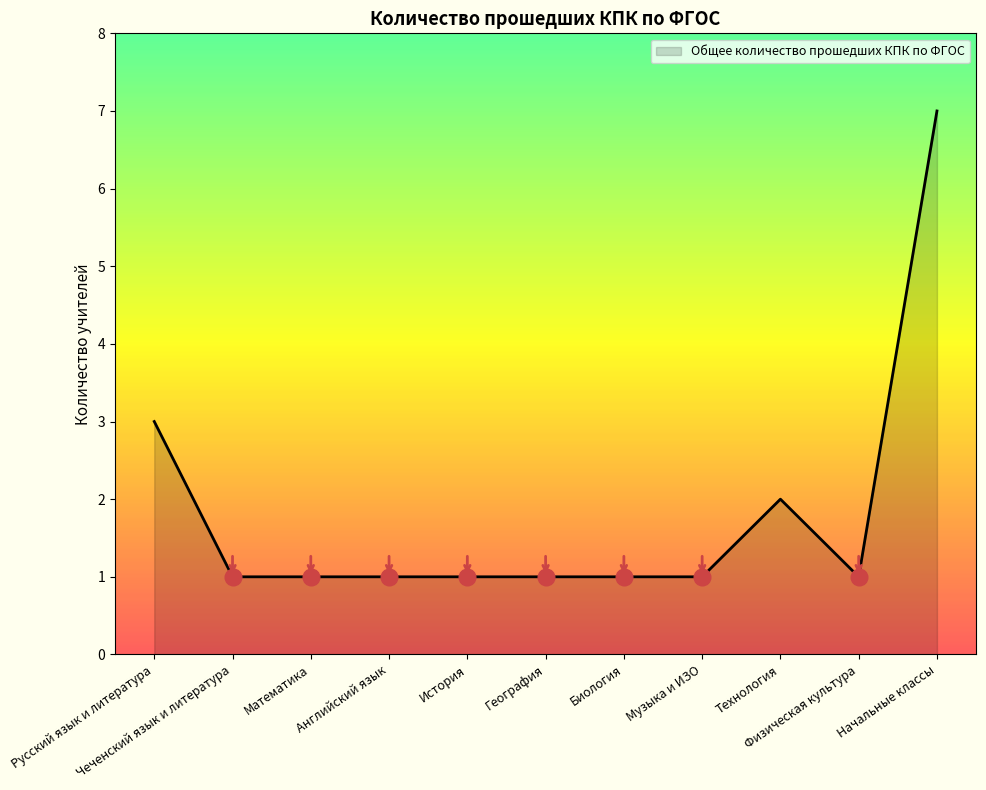

What is the difference between the maximum and minimum values?

6